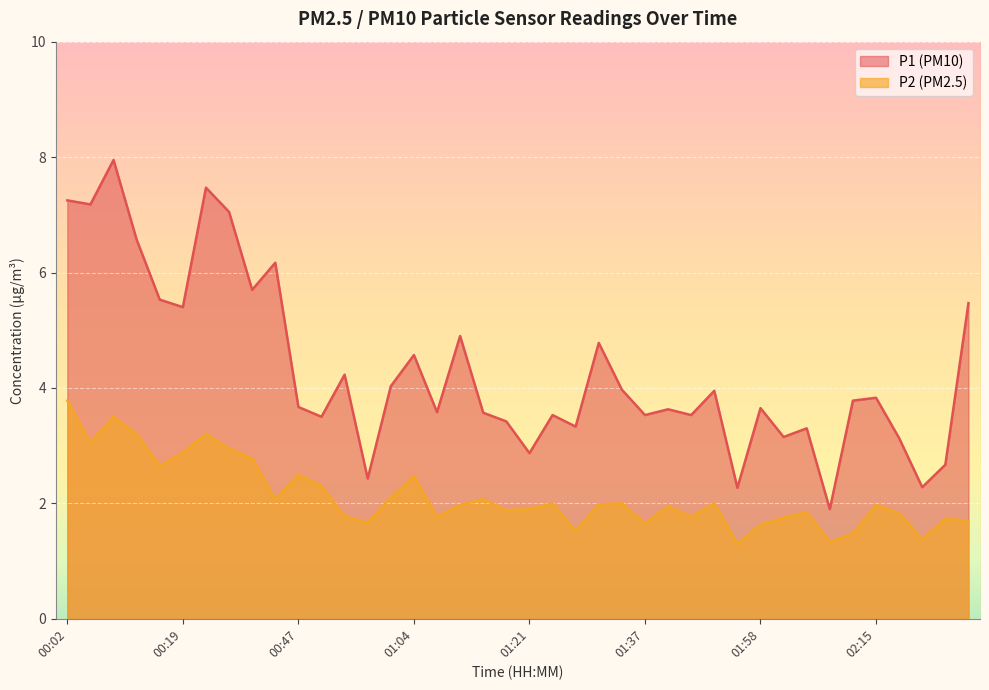

What is the total value across all series at 01:34?

6.0